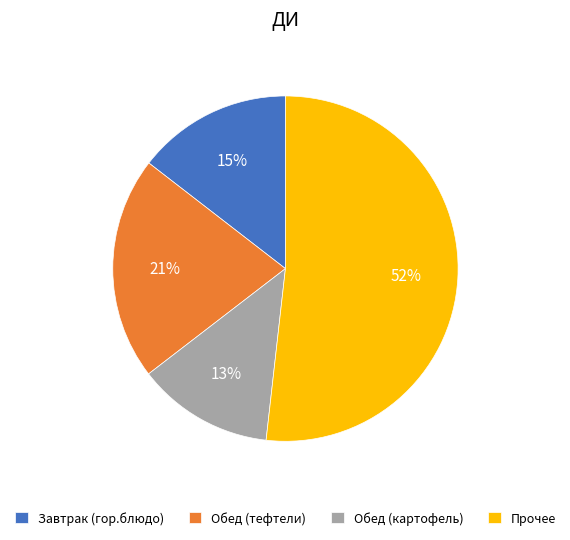

Does Обед (тефтели) represent more than half of the total?

No